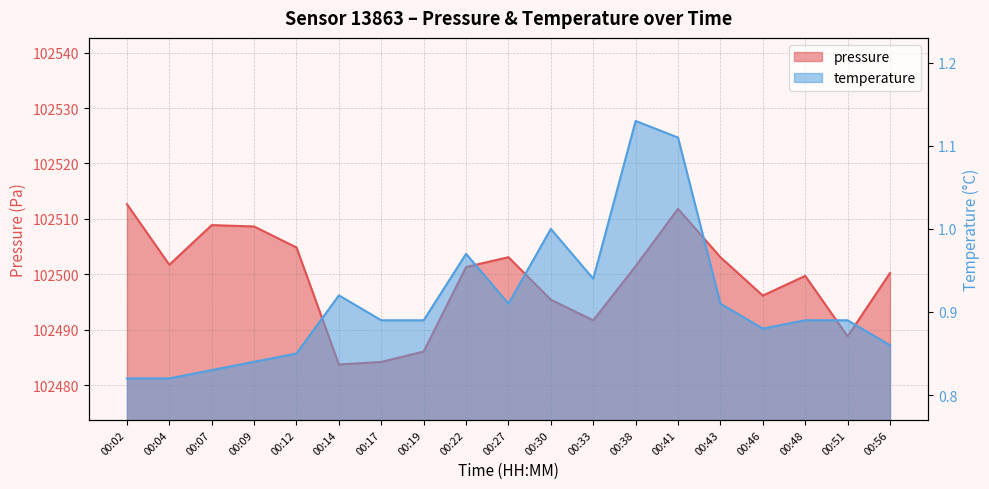

The value of pressure at 00:43 is 59343.3. True or false?

False